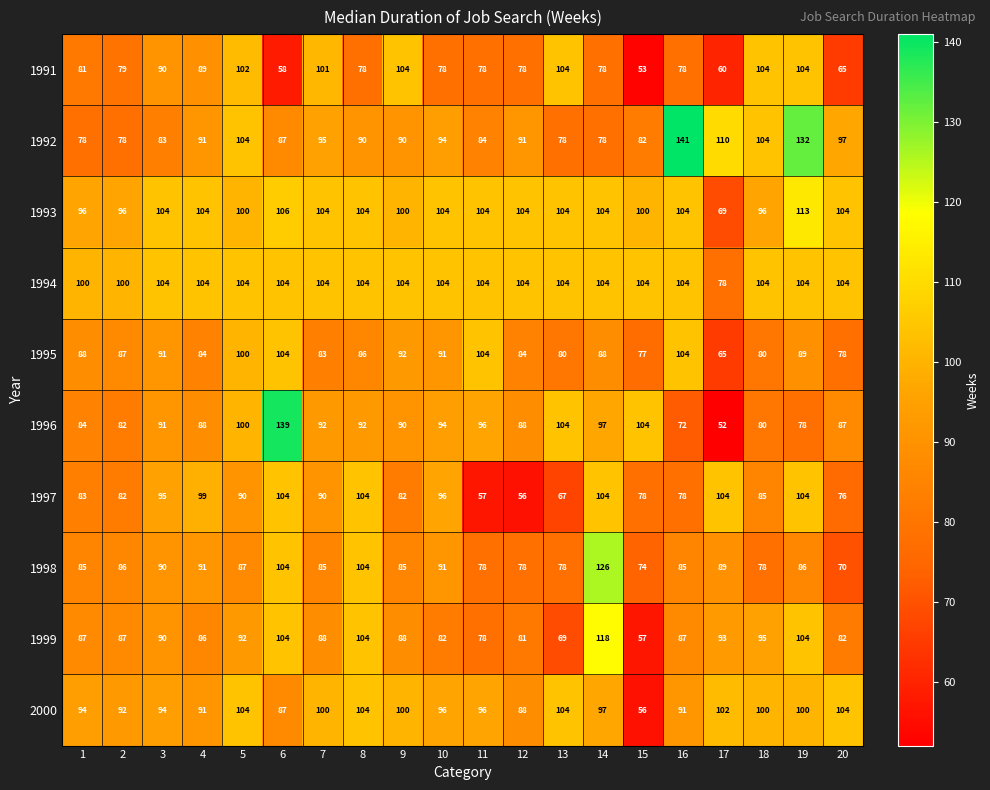

What is the total value across all series at 14?

994